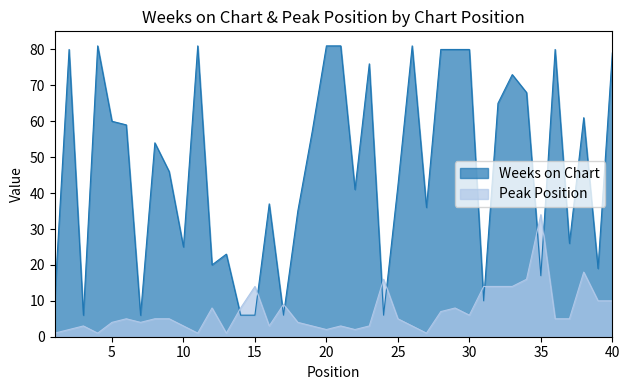

Read the Peak Position value at 29.

8